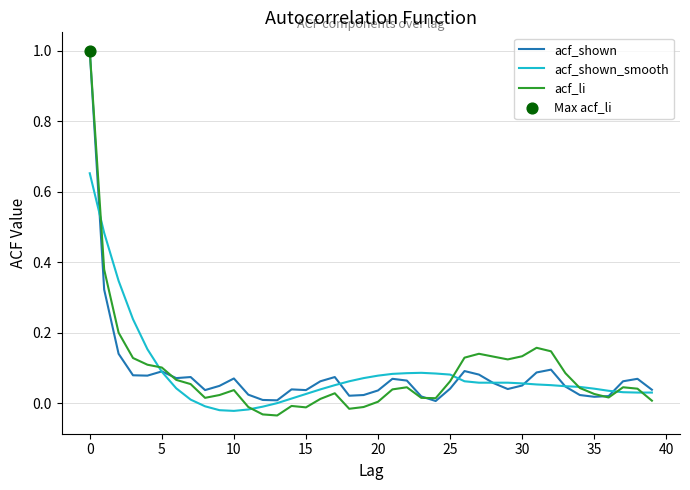

True or false: acf_shown has a value of 0.0 at 5.

False